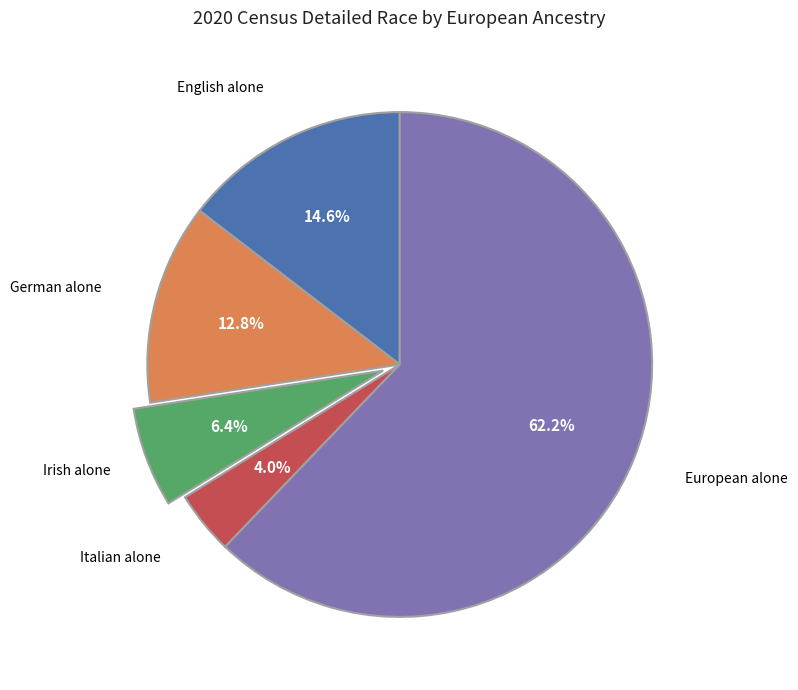

Is German alone the majority of the pie?

No